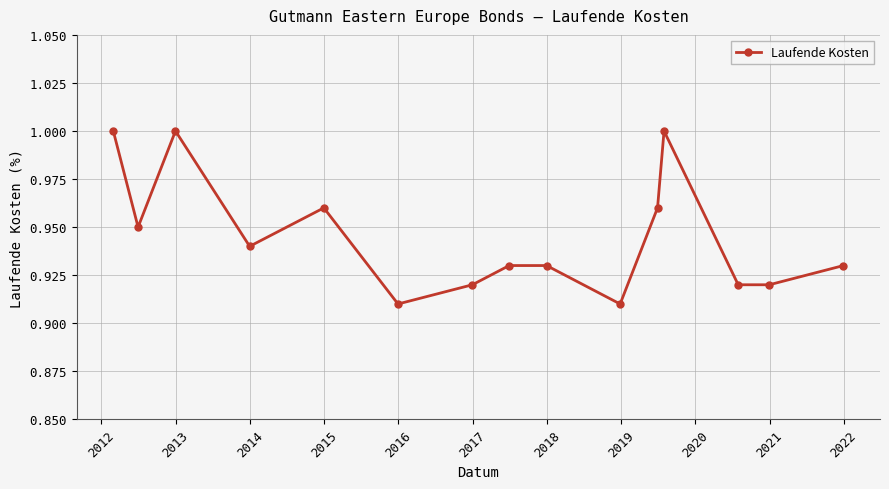

What is the sum of all values?

14.2